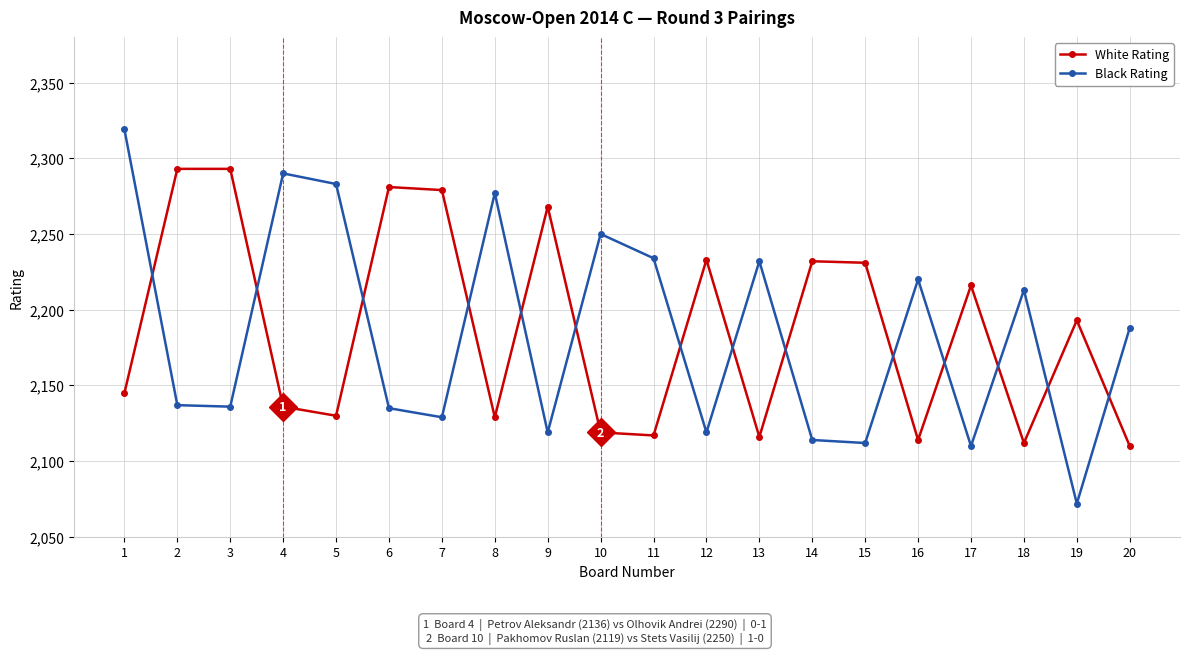

Between 9 and 15, which series saw the biggest shift?

White Rating